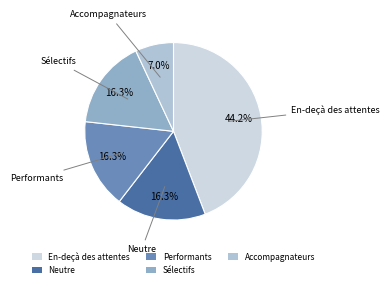

Count the number of slices in the pie.

5